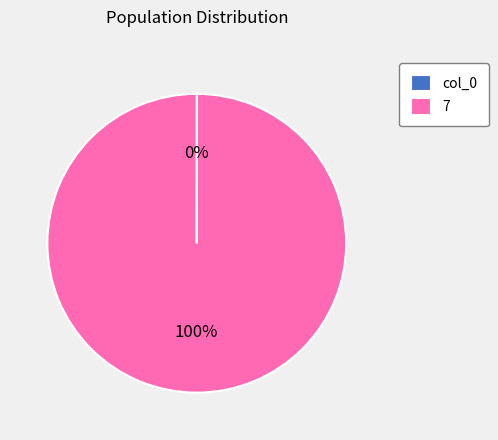

Does 7 represent more than half of the total?

Yes